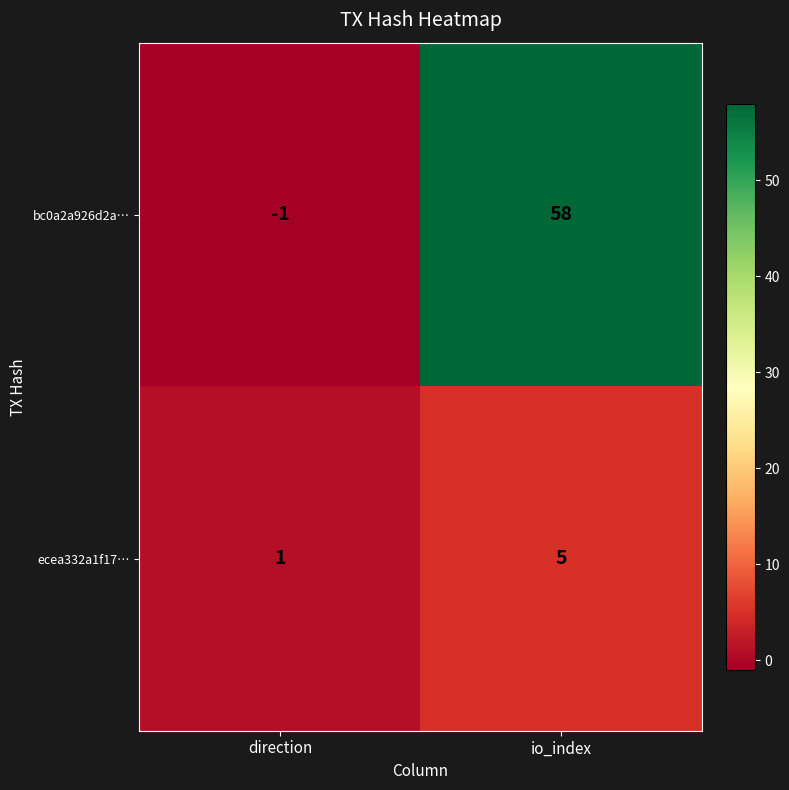

Where is ecea332a1f17… nearest to the value 3?

direction